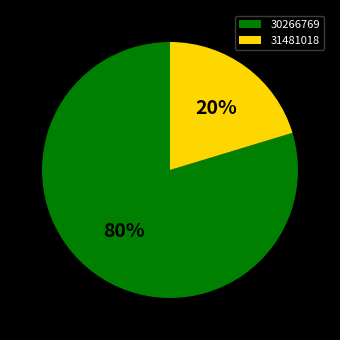

Between 30266769 and 31481018, which is larger?

30266769